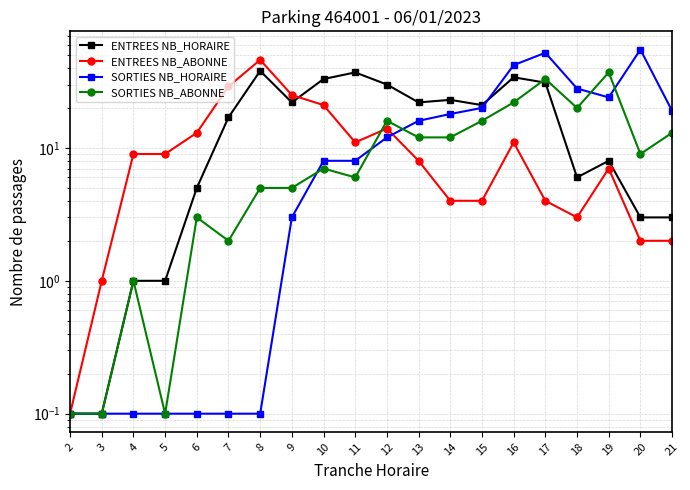

Is this an area chart (filled region under the line)?

No